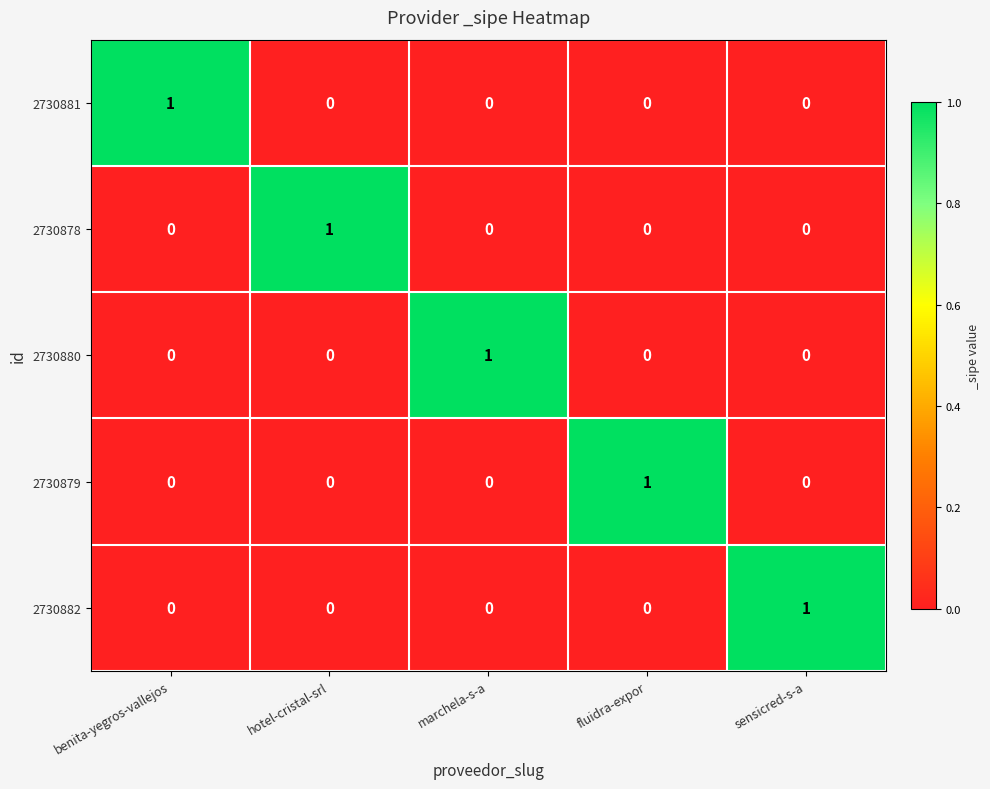

Which category has the highest value in the 2730882 series?

sensicred-s-a